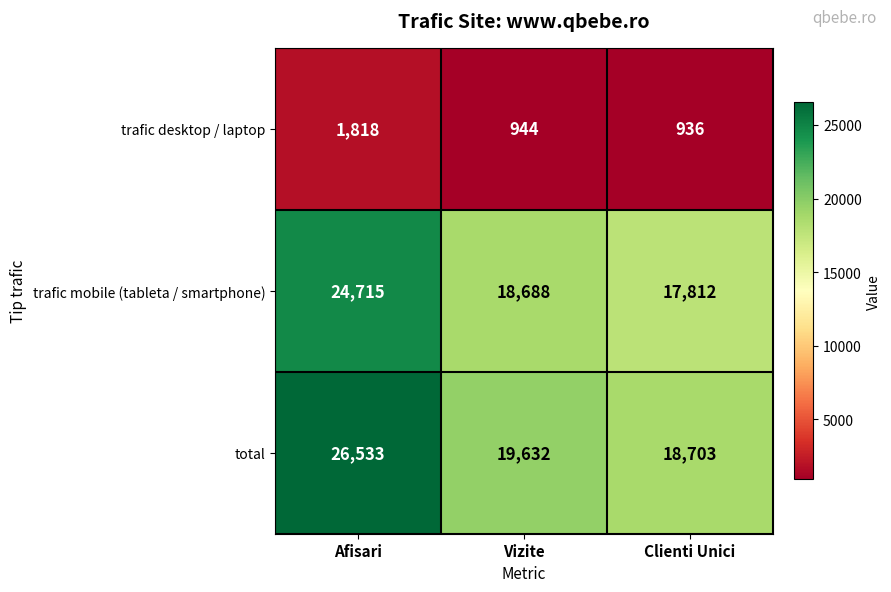

What is the approximate value of trafic mobile (tableta / smartphone) at Afisari, to the nearest 10?

24720